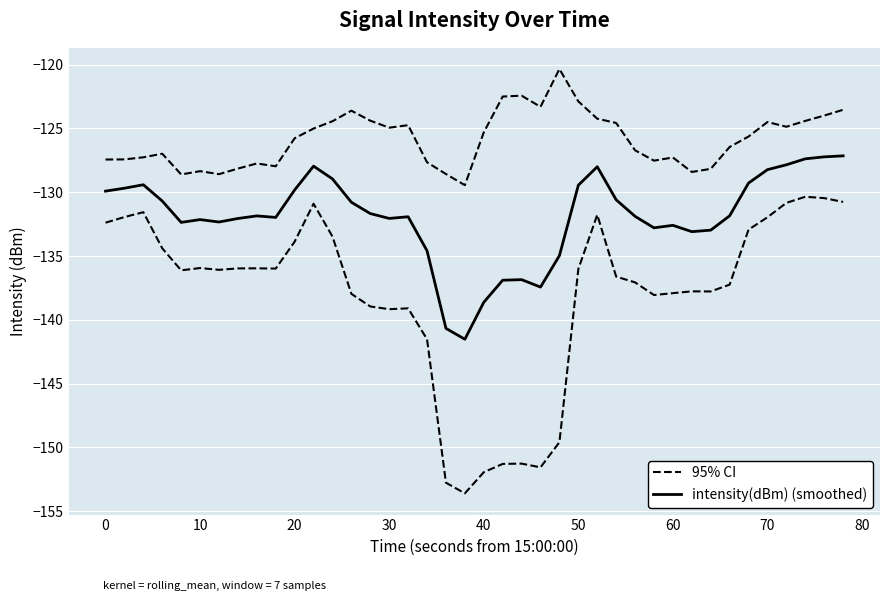

Which series has the largest total across all categories?

95% CI